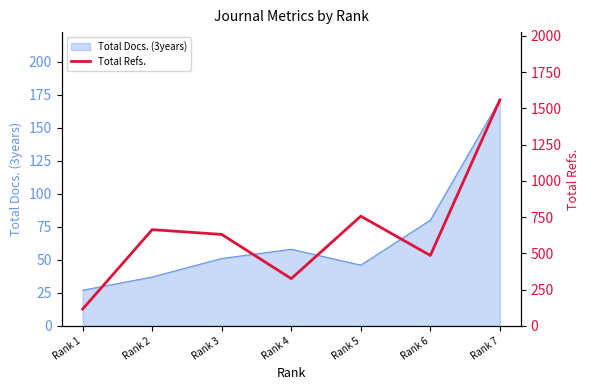

Reading left to right, list all the values displayed in this chart.

116	664	631	326	757	486	1559